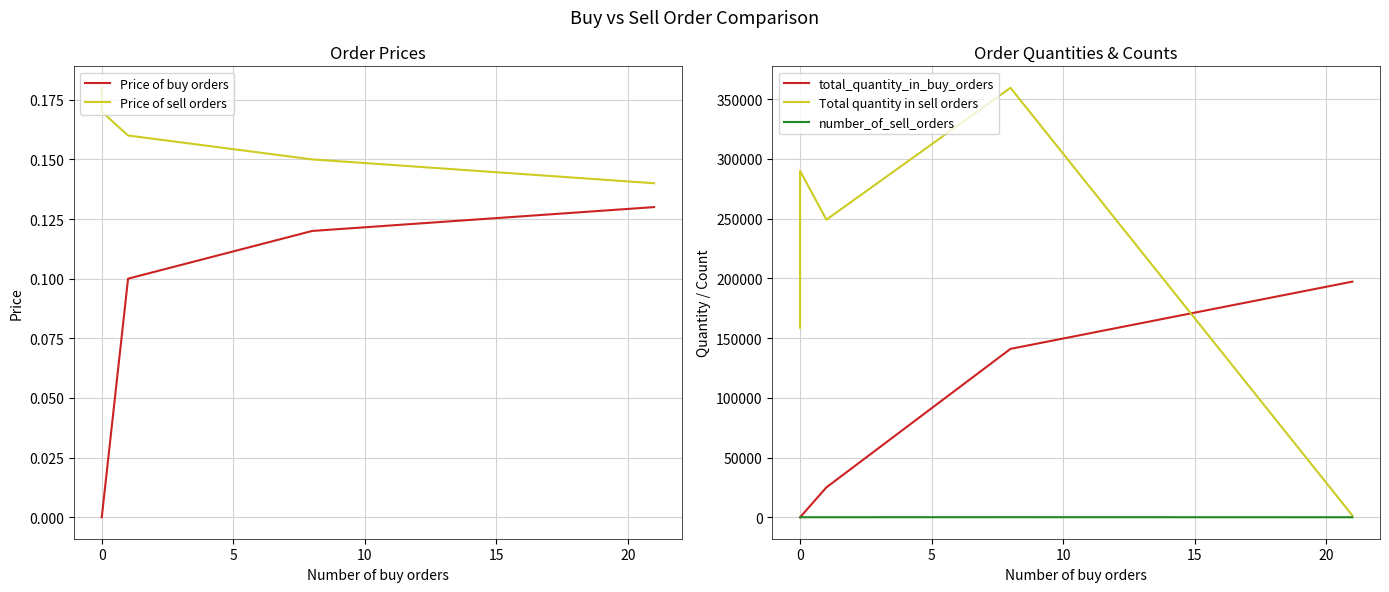

Which series has the largest range (max minus min)?

Total quantity in sell orders